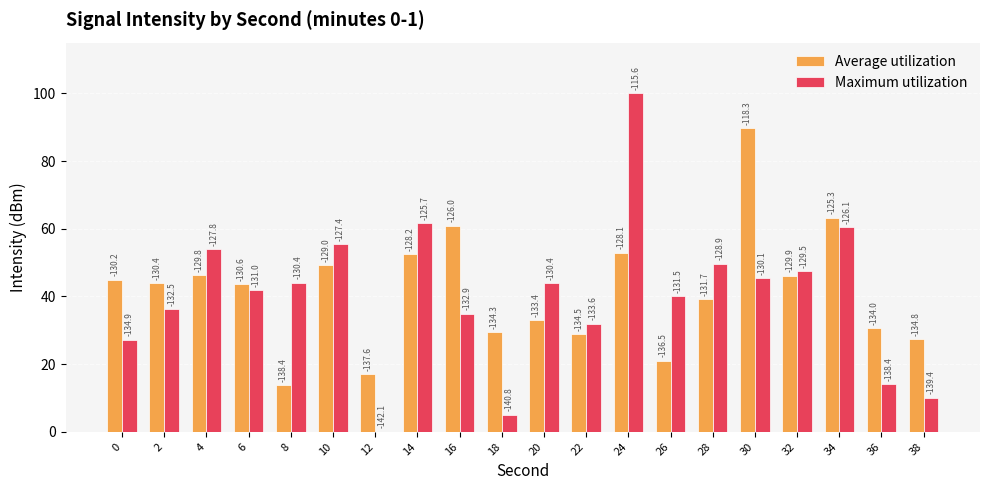

What are all the series names shown in the legend?

Average utilization, Maximum utilization